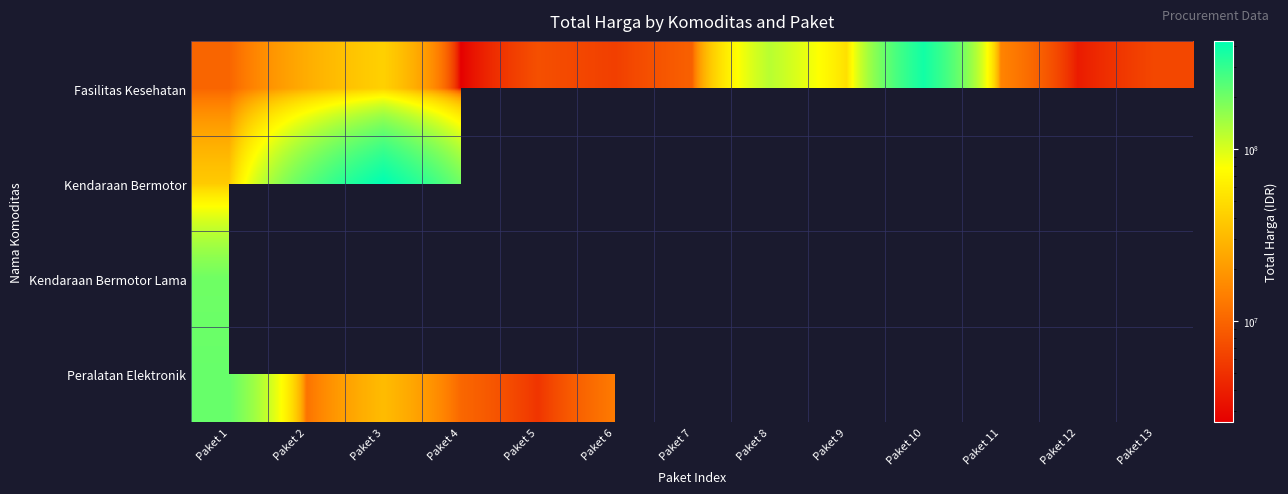

Is it true that Kendaraan Bermotor equals 202000000.0 at Paket 4?

True